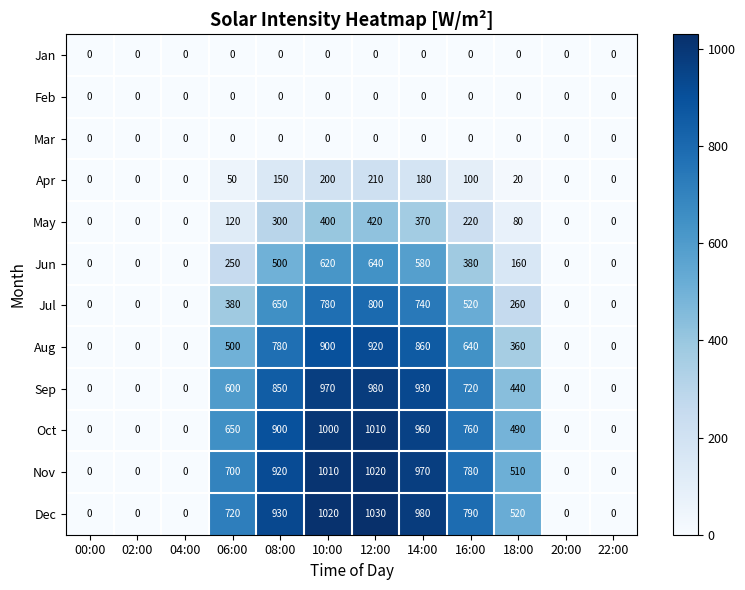

At which label is May closest to 210?

16:00